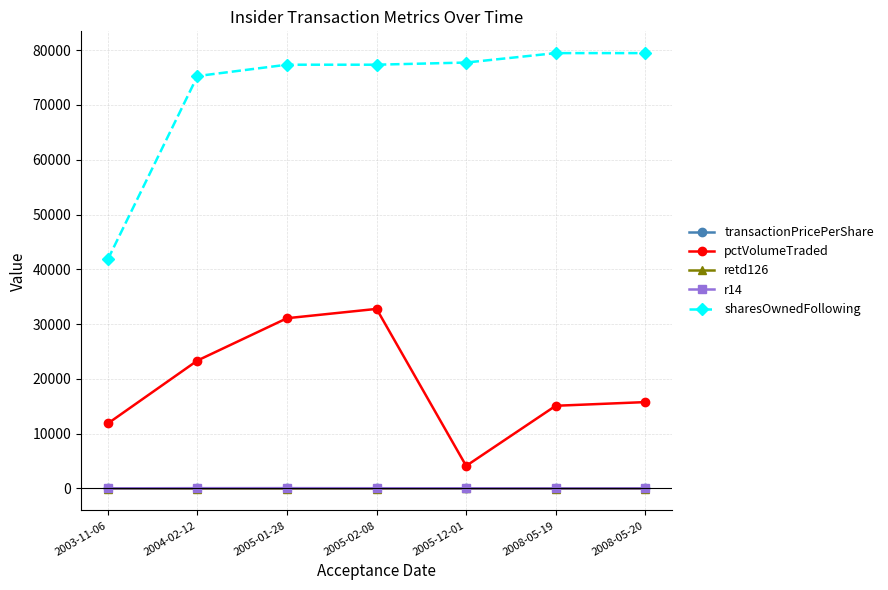

In retd126, how many points are lower than both neighbors (excluding endpoints)?

2